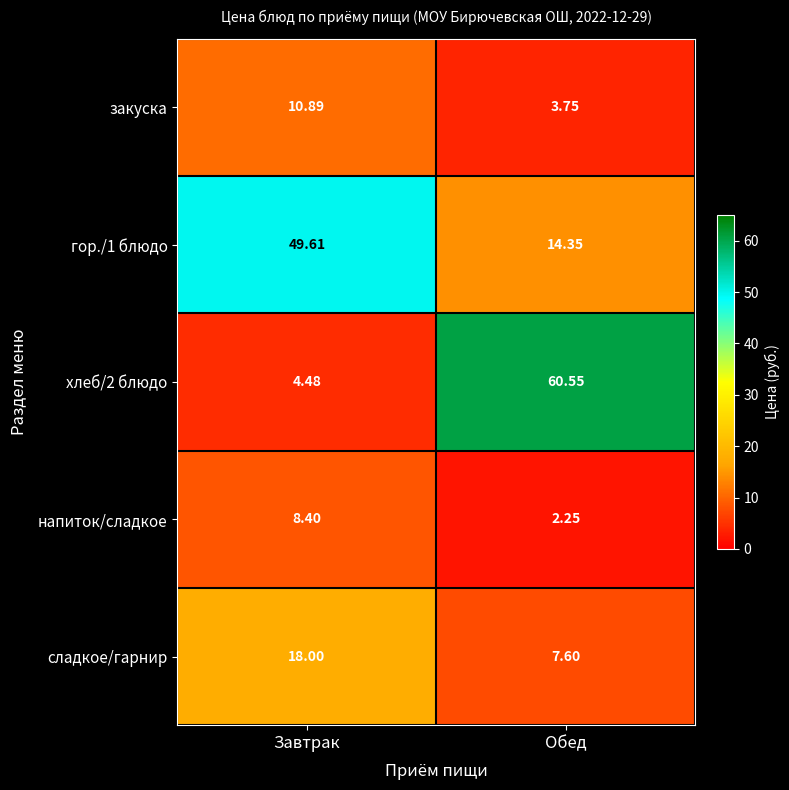

At how many categories does at least one series exceed 35?

2